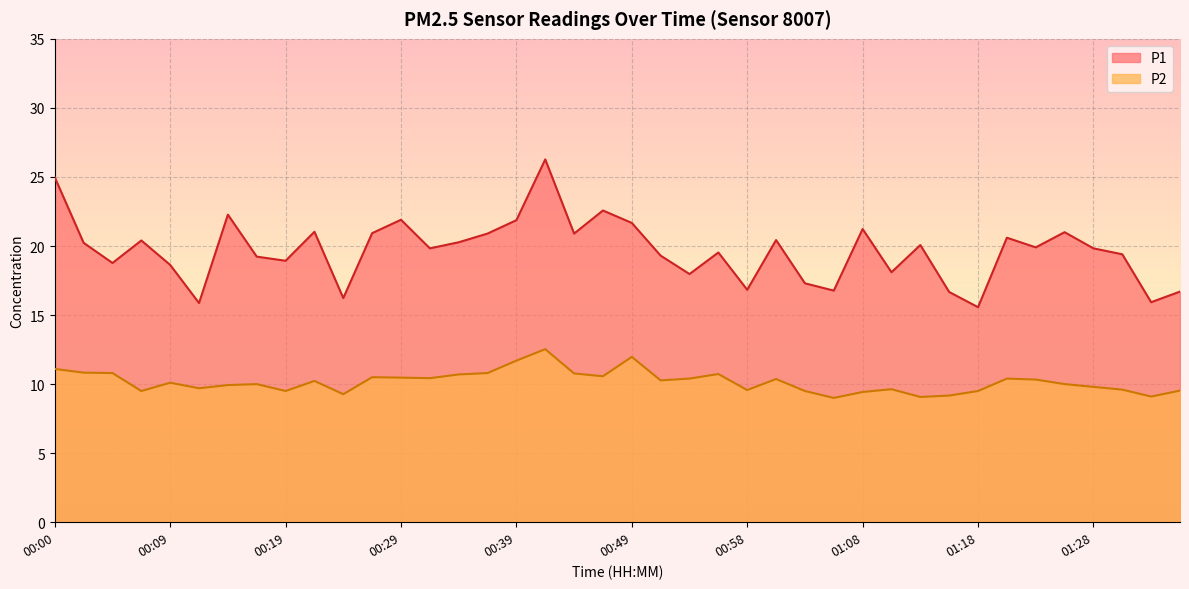

Which series has the largest total across all categories?

P1